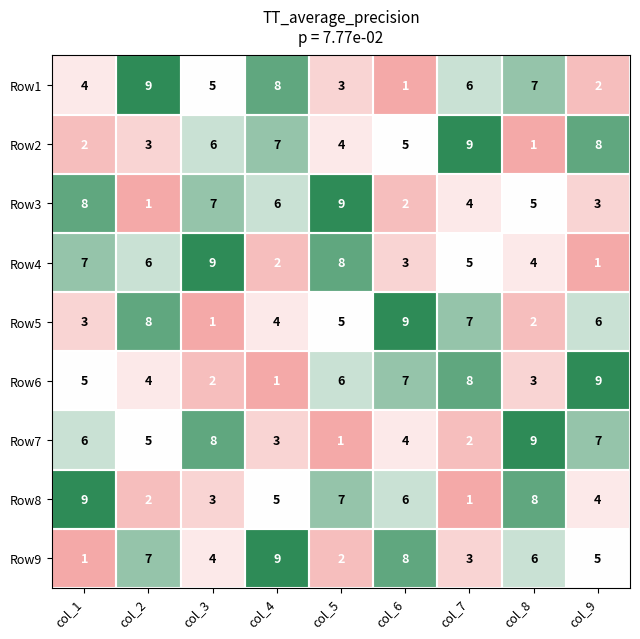

What is the spread (max minus min) of values at col_3?

8